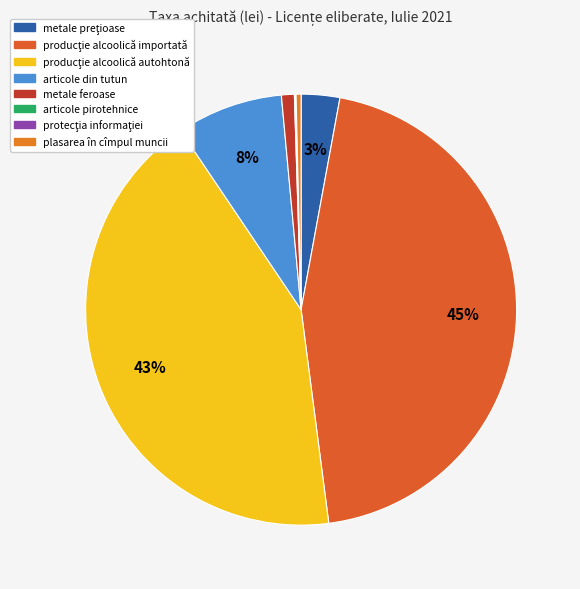

Rank the categories by value from lowest to highest.

protecţia informaţiei, articole pirotehnice, plasarea în cîmpul muncii, metale feroase, metale preţioase, articole din tutun, producţie alcoolică autohtonă, producţie alcoolică importată